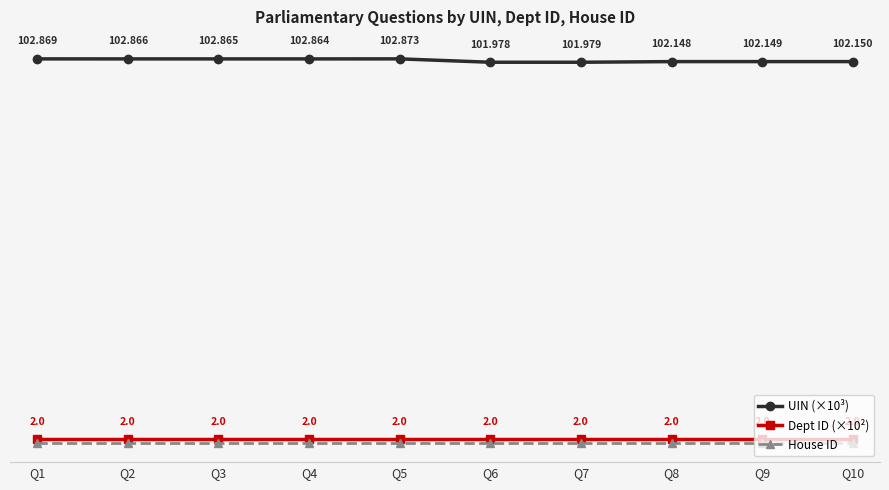

True or false: House ID and UIN (×10³) cross at least once.

False